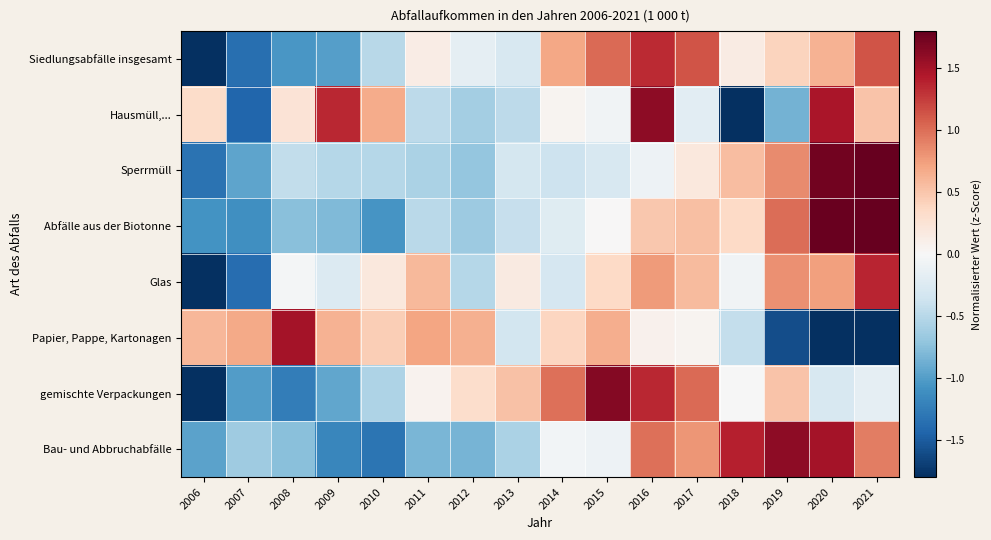

At which category is the sum across all series the highest?

2021